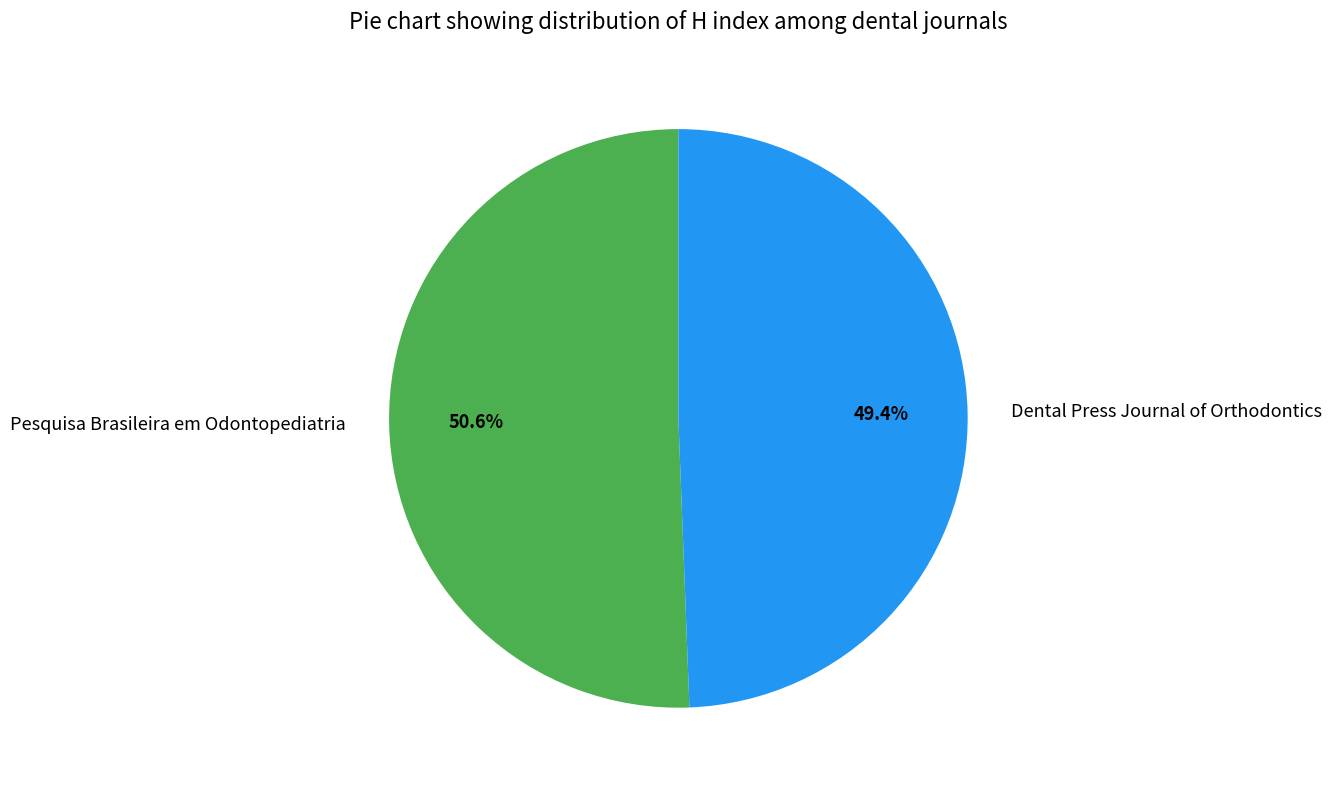

Is there any slice that represents more than half of the pie?

Yes